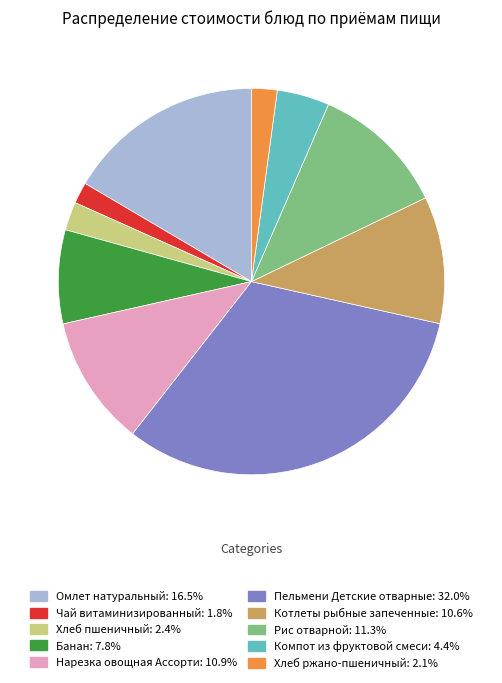

Is there any slice that represents more than half of the pie?

No